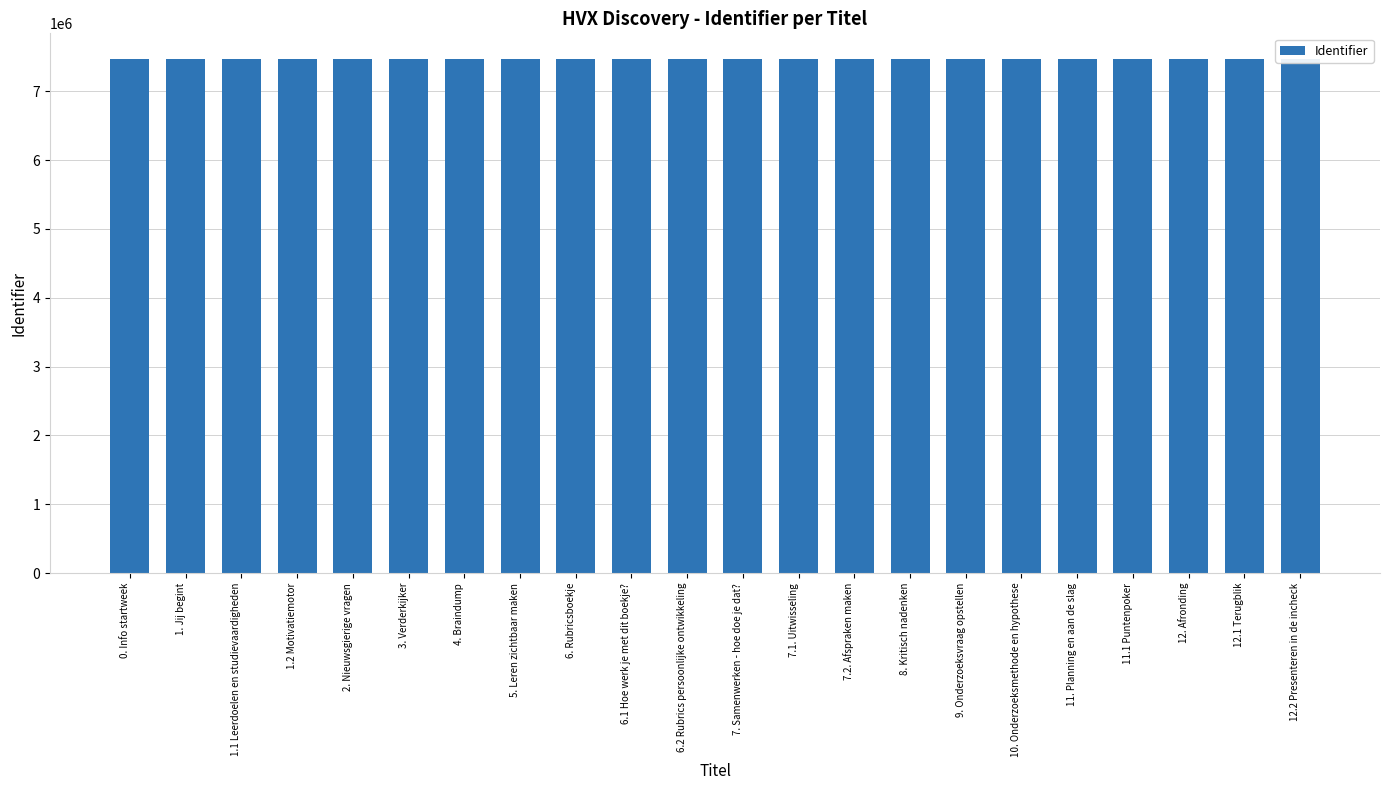

List the labels in order of value, smallest first.

0. Info startweek, 1. Jij begint, 1.1 Leerdoelen en studievaardigheden, 1.2 Motivatiemotor, 2. Nieuwsgierige vragen, 3. Verderkijker, 4. Braindump, 5. Leren zichtbaar maken, 6. Rubricsboekje, 6.1 Hoe werk je met dit boekje?, 6.2 Rubrics persoonlijke ontwikkeling, 7. Samenwerken - hoe doe je dat?, 7.1. Uitwisseling, 7.2. Afspraken maken, 8. Kritisch nadenken, 9. Onderzoeksvraag opstellen, 10. Onderzoeksmethode en hypothese, 11. Planning en aan de slag, 11.1 Puntenpoker, 12. Afronding, 12.1 Terugblik, 12.2 Presenteren in de incheck